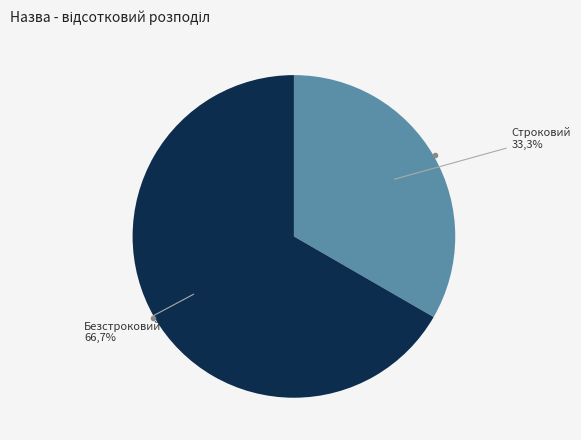

Does any single category account for the majority?

Yes